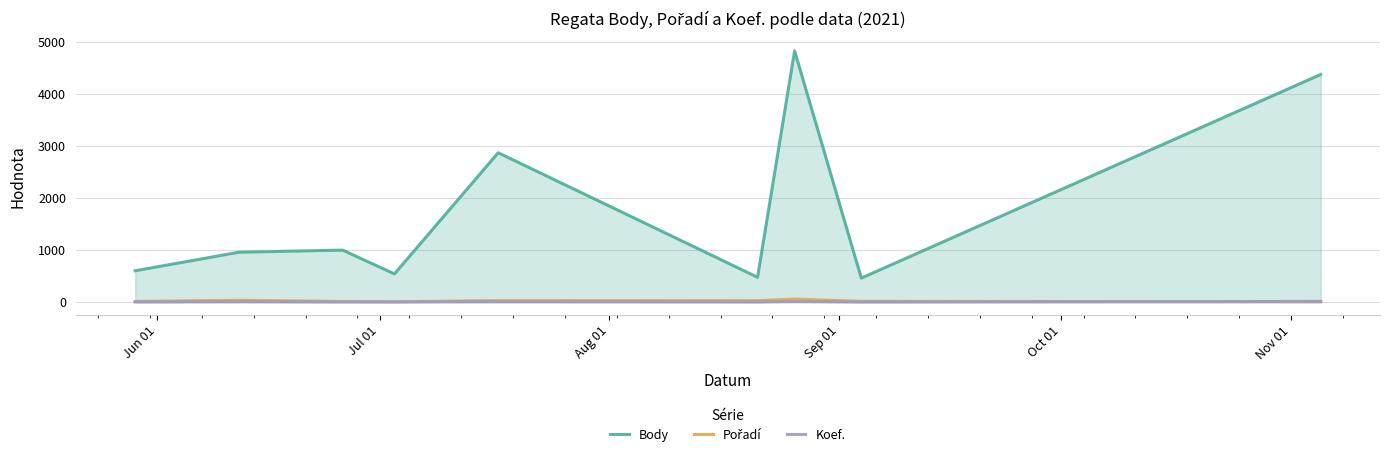

True or false: Koef. and Body intersect in this chart.

False